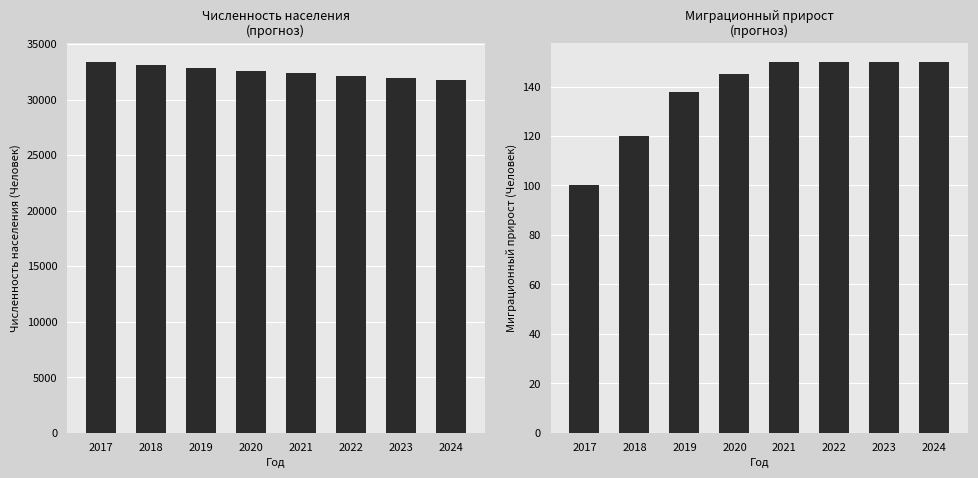

Which series has the largest total across all categories?

Численность населения